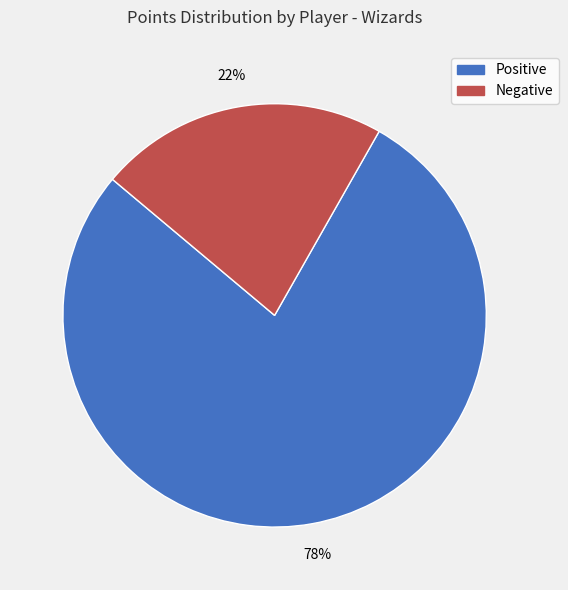

Is there any slice that represents more than half of the pie?

Yes